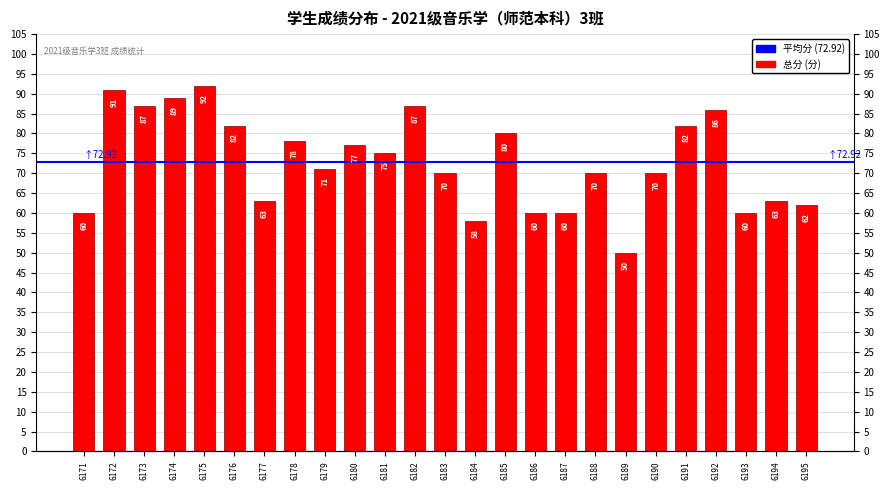

Which label corresponds to the largest value in the chart?

6175